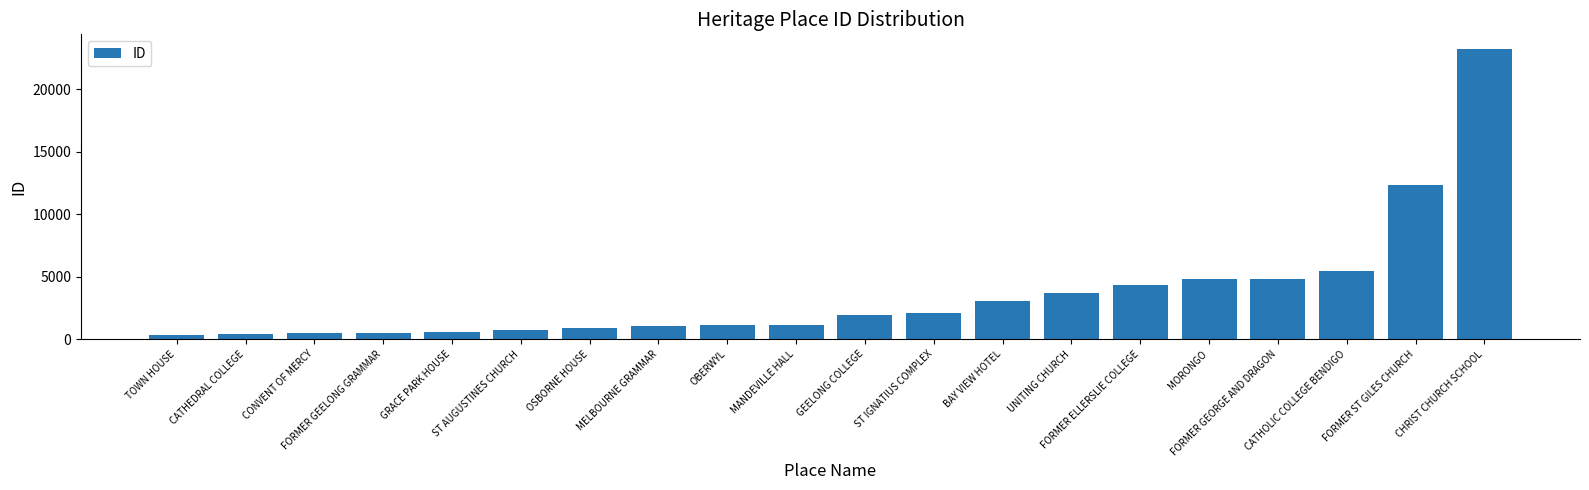

What is the difference between the maximum and minimum values?

22878